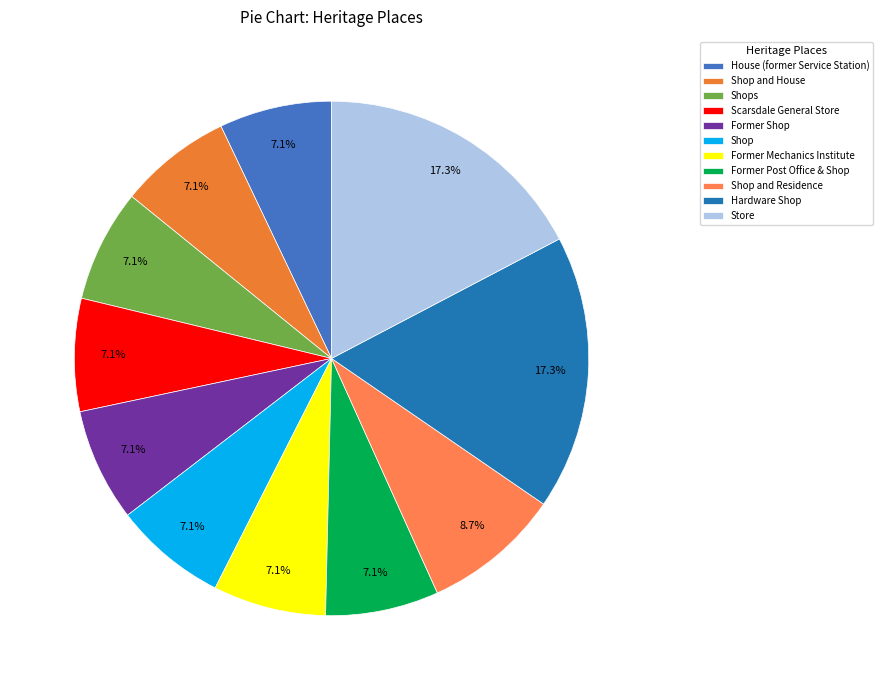

Rank the categories by value from highest to lowest.

Store, Hardware Shop, Shop and Residence, Former Post Office & Shop, Former Mechanics Institute, Shop, Former Shop, Scarsdale General Store, Shops, Shop and House, House (former Service Station)